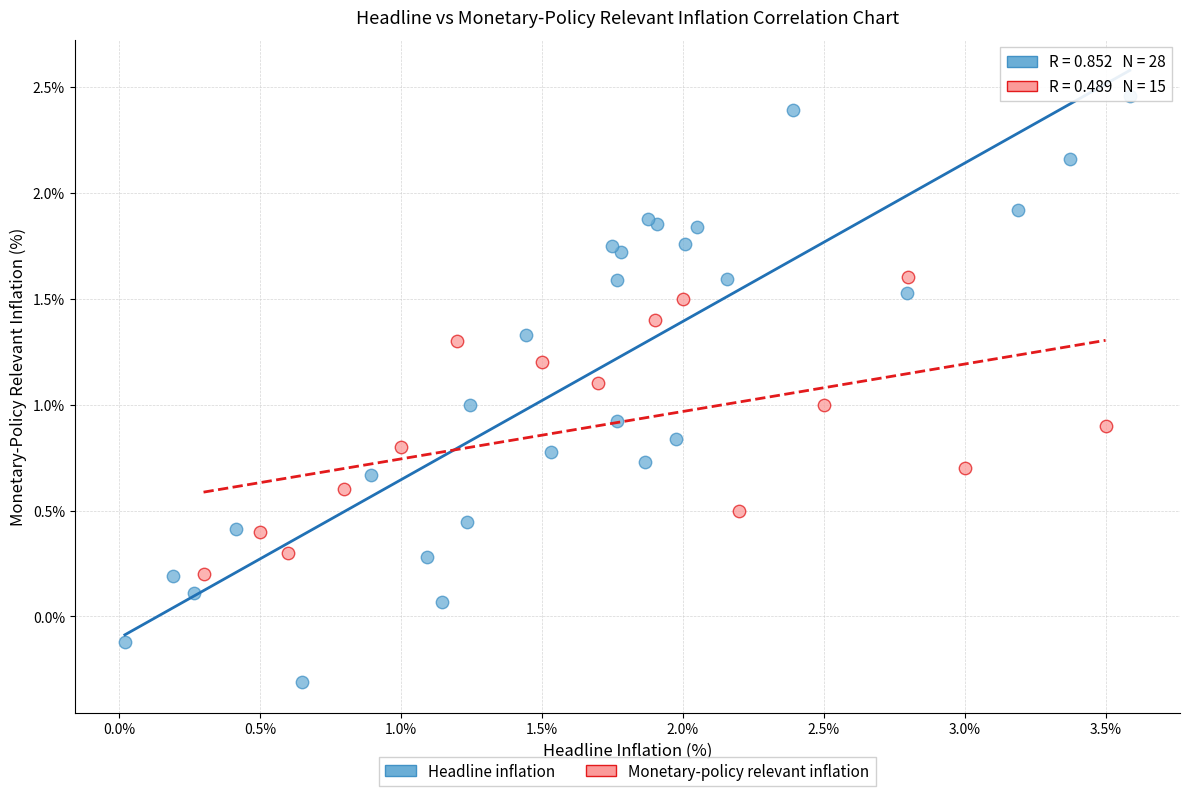

Which series contains the highest Y value?

Headline inflation